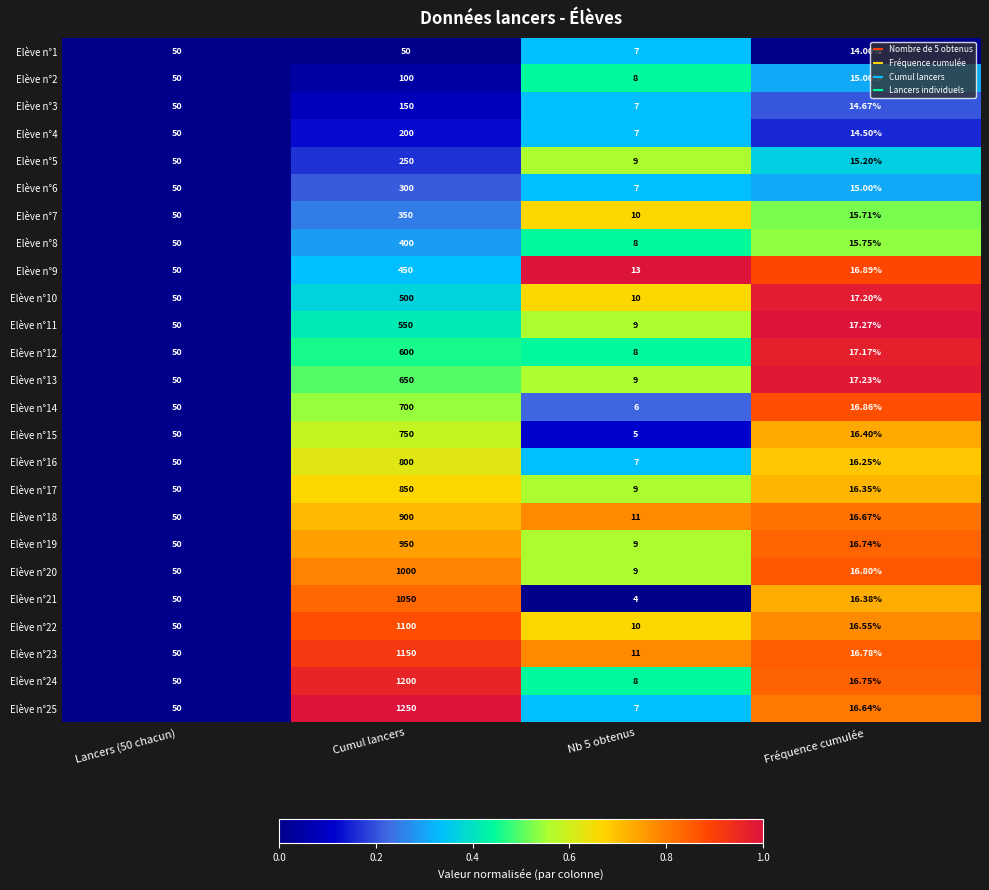

Which category has the highest value in the Elève n°22 series?

Cumul lancers